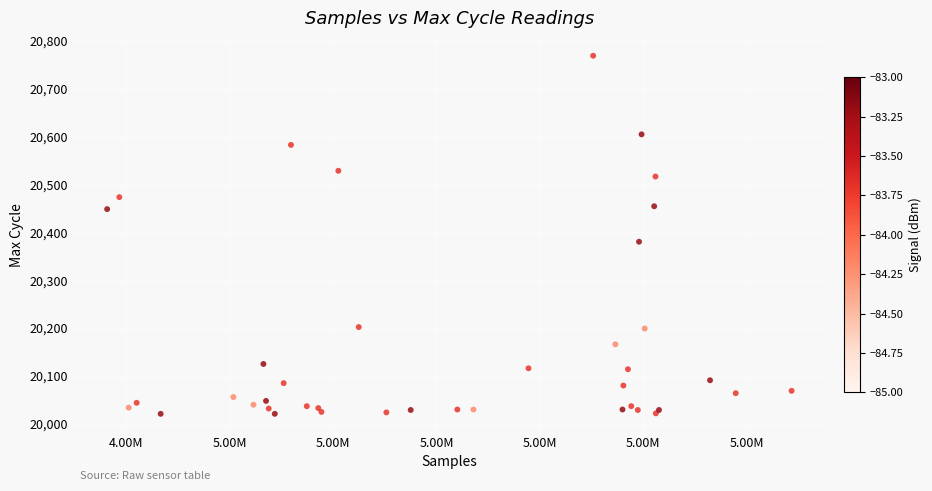

What Y value in the scatter plot is closest to 20394?

20380